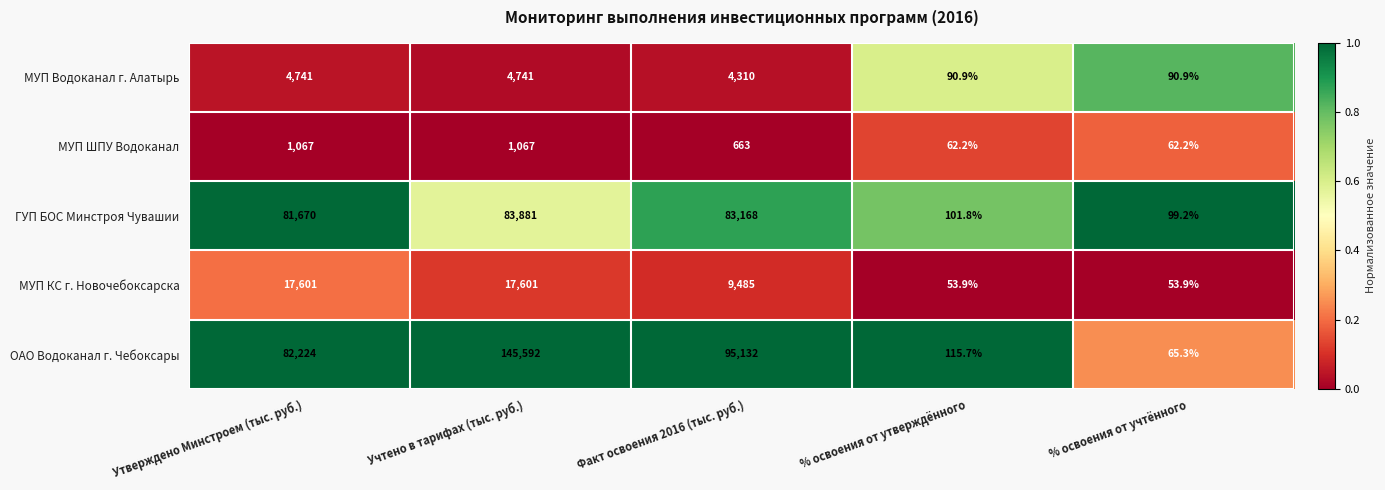

What is the highest value of the ГУП БОС Минстроя Чувашии series?

83881.0